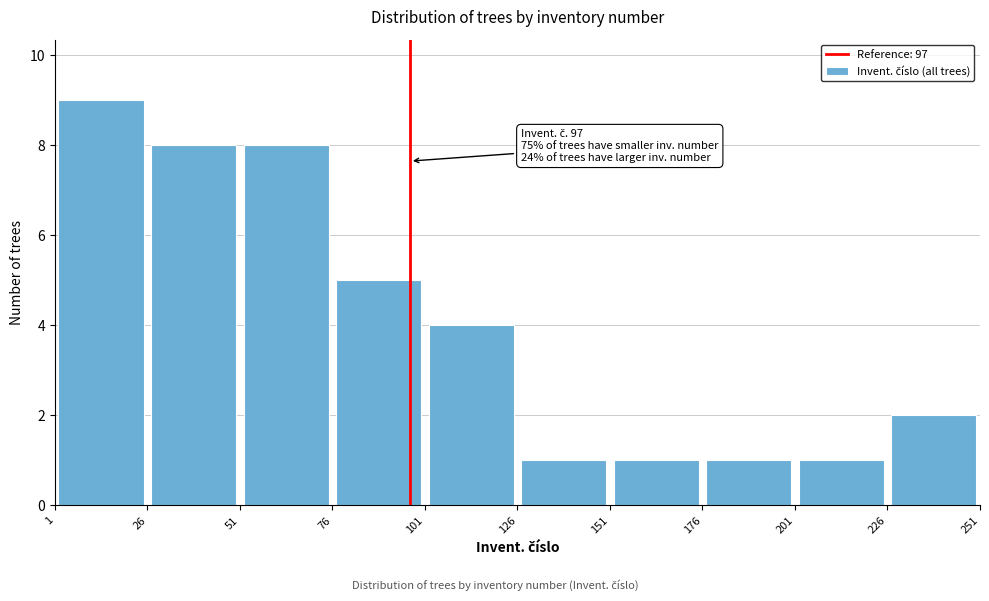

Over which range of the x-axis is the bar tallest?

1 to 26